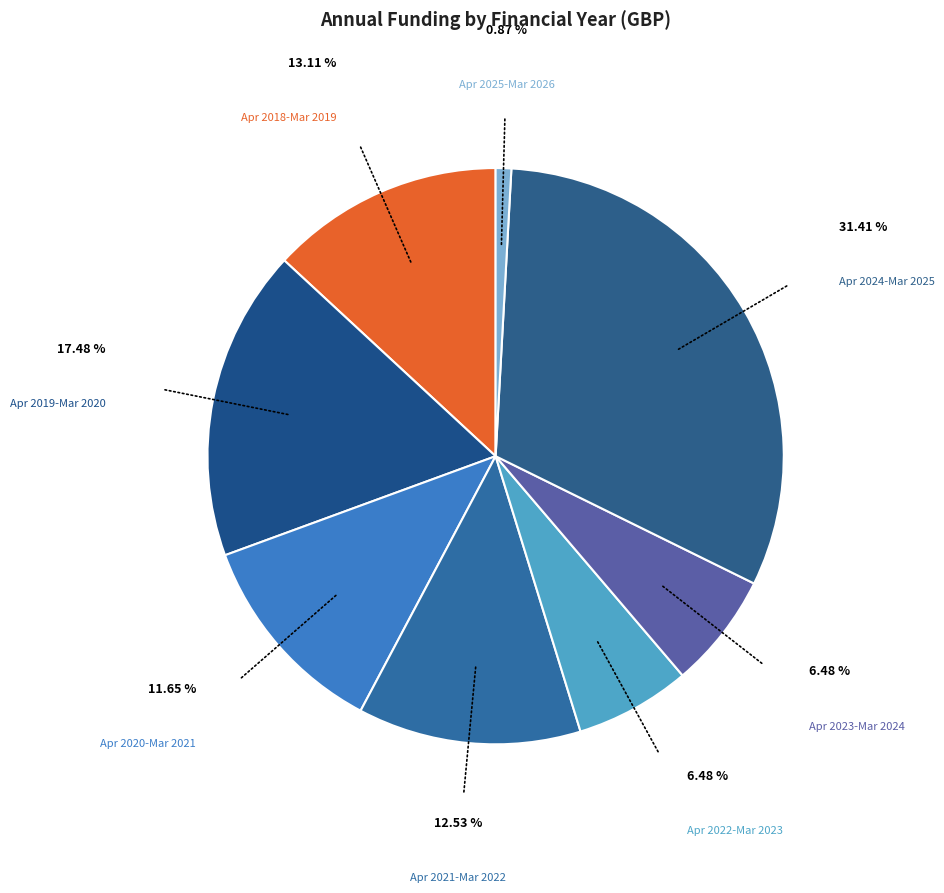

How many slices are in this pie chart?

8